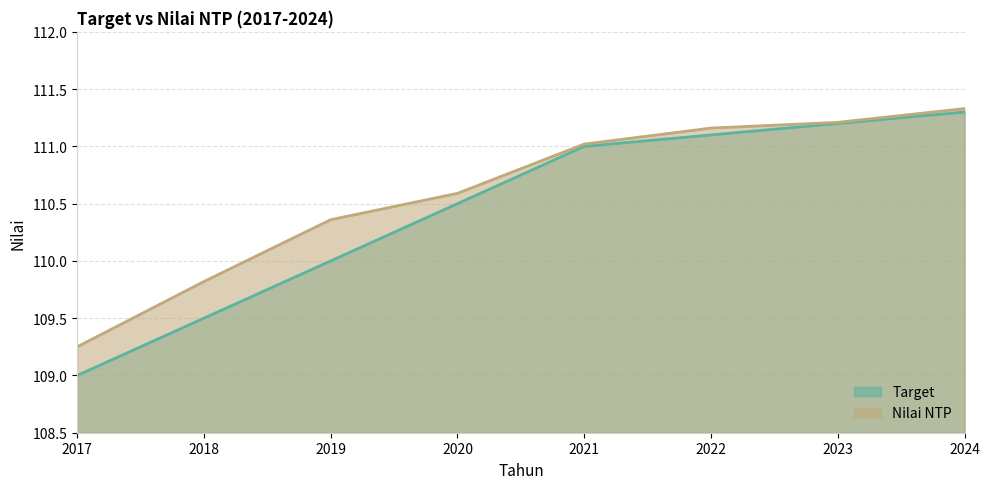

True or false: Nilai NTP has more than 1 interior local peaks.

False